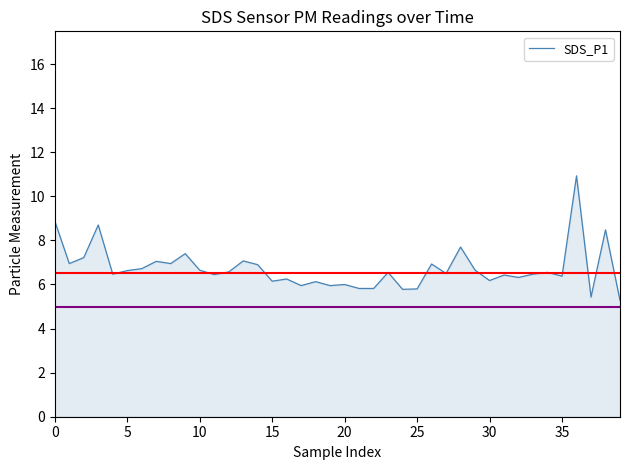

What is the maximum value shown in the chart?

10.9